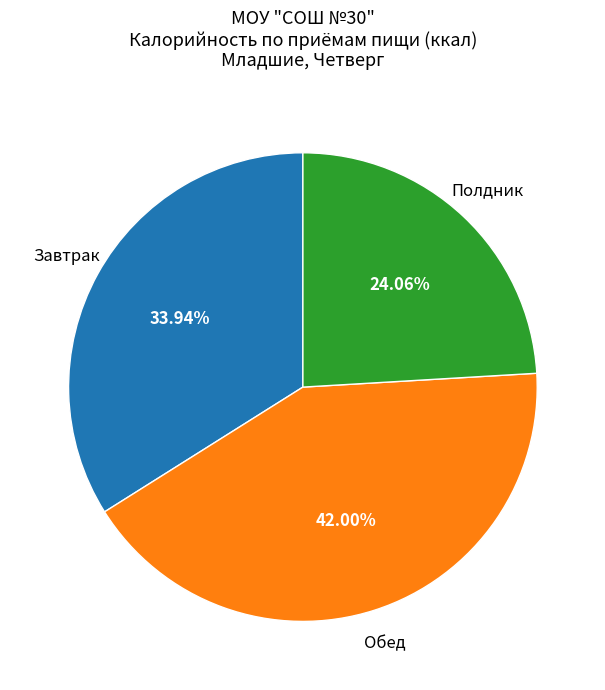

Does any single category account for the majority?

No